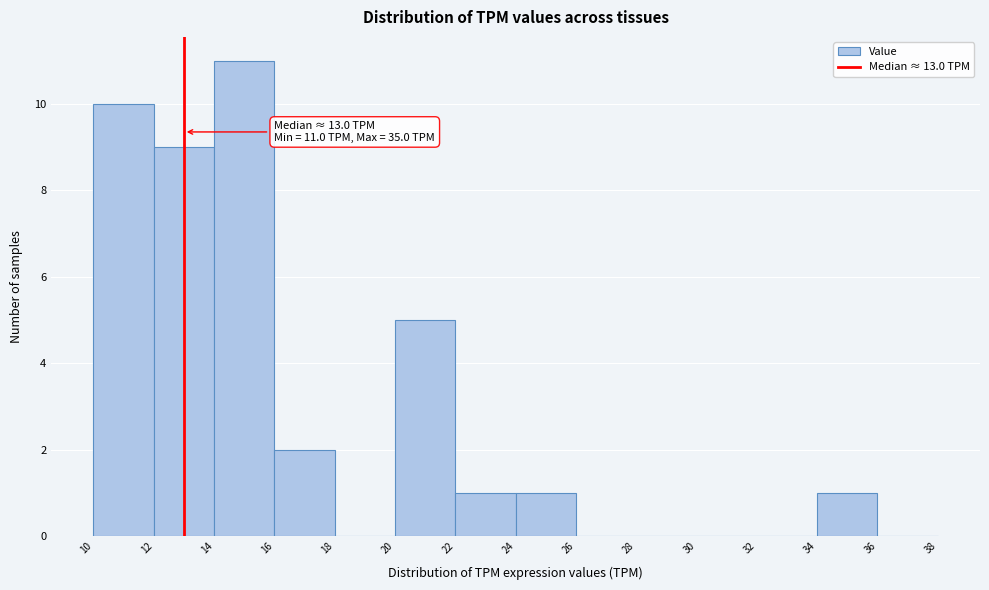

Which range on the x-axis has the tallest bar?

14 to 16